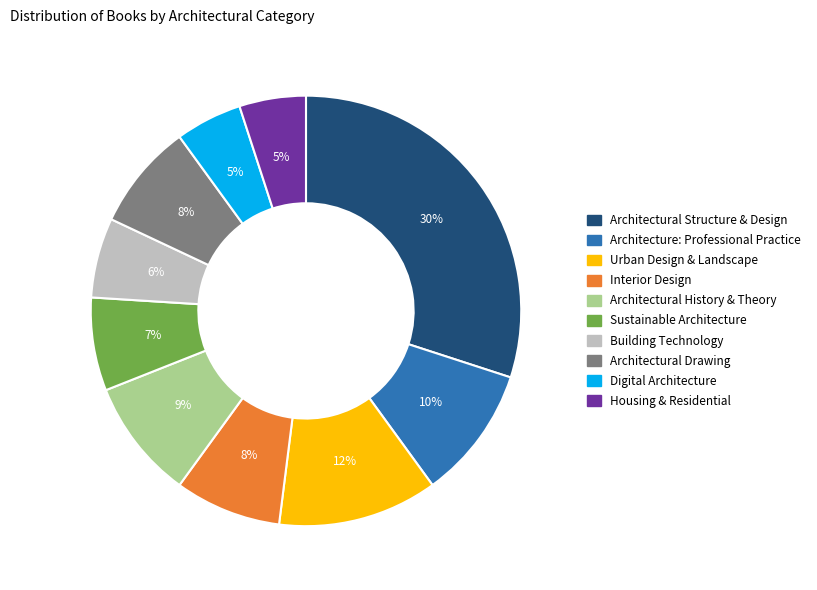

Is it true that Urban Design & Landscape is 12% of the pie?

True